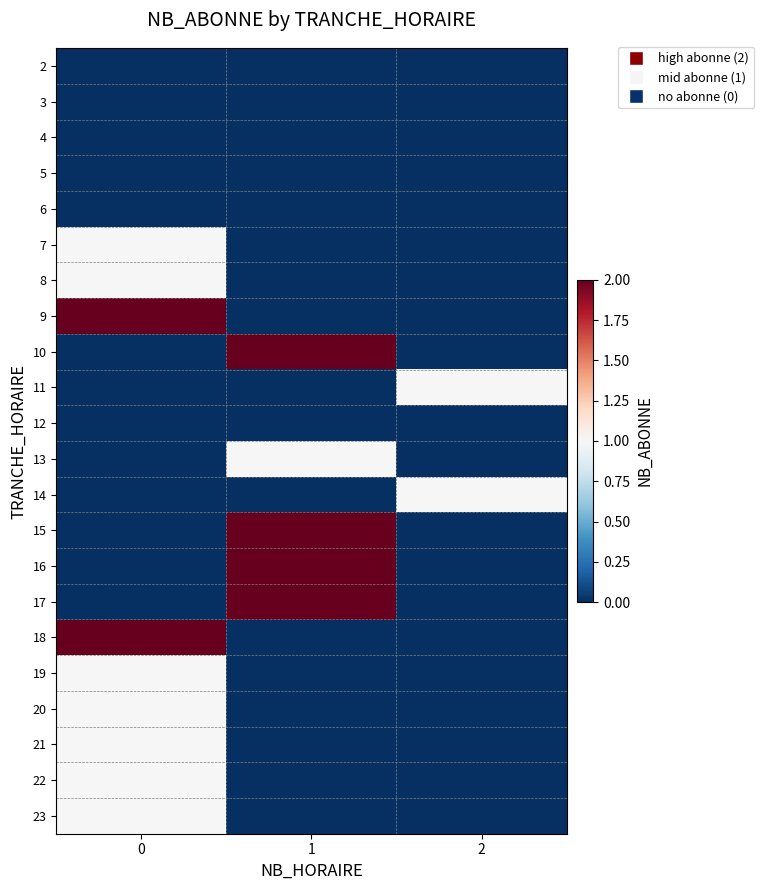

Reading right to left, what are all the values shown in this chart?

2: 2=0	1=0	0=0
3: 2=0	1=0	0=0
4: 2=0	1=0	0=0
5: 2=0	1=0	0=0
6: 2=0	1=0	0=0
7: 2=0	1=0	0=1
8: 2=0	1=0	0=1
9: 2=0	1=0	0=2
10: 2=0	1=2	0=0
11: 2=1	1=0	0=0
12: 2=0	1=0	0=0
13: 2=0	1=1	0=0
14: 2=1	1=0	0=0
15: 2=0	1=2	0=0
16: 2=0	1=2	0=0
17: 2=0	1=2	0=0
18: 2=0	1=0	0=2
19: 2=0	1=0	0=1
20: 2=0	1=0	0=1
21: 2=0	1=0	0=1
22: 2=0	1=0	0=1
23: 2=0	1=0	0=1